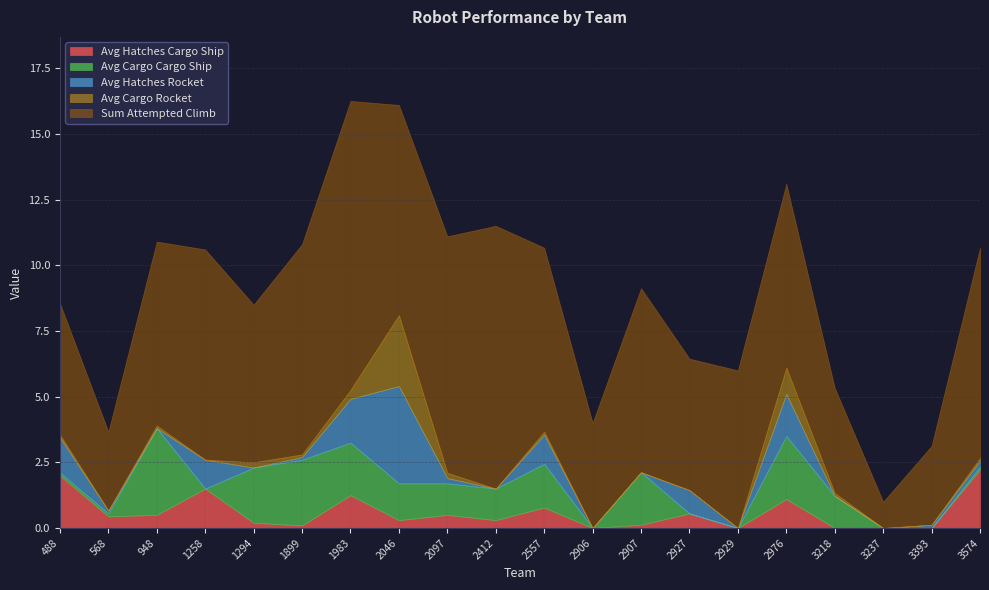

What is the difference between the Avg Hatches Cargo Ship values at 2046 and 568?

0.1